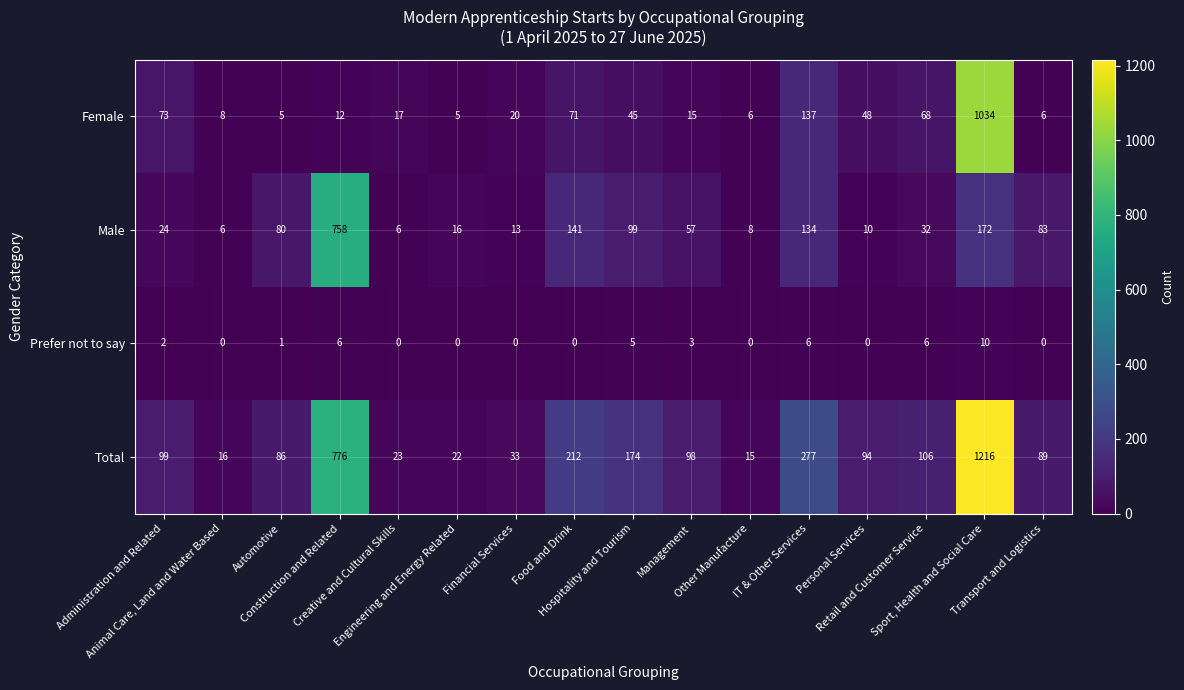

Which series has the largest range (max minus min)?

Total